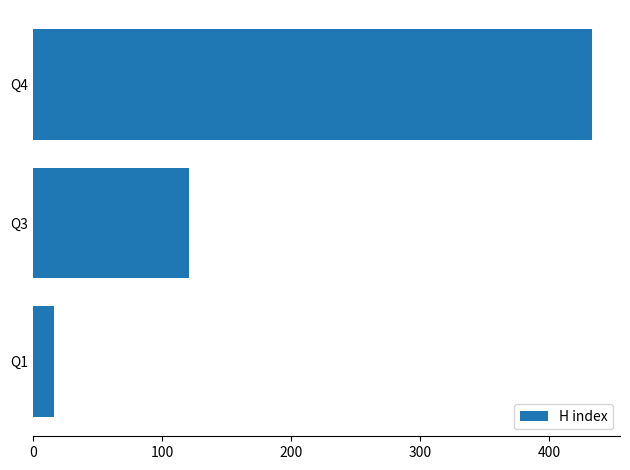

Reading top to bottom, list all the values displayed in this chart.

Q4=433	Q3=121	Q1=16